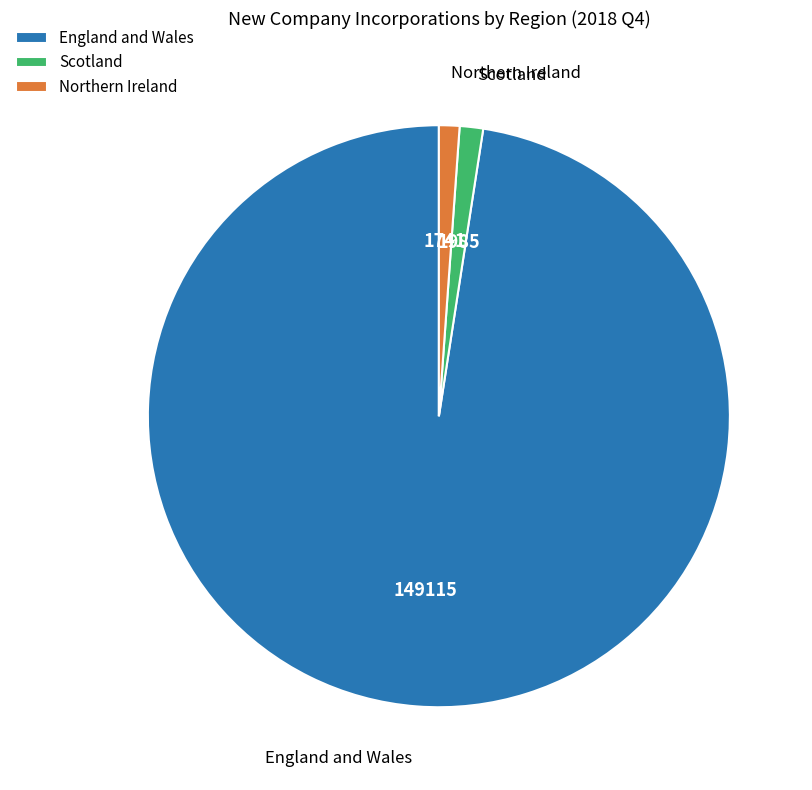

How many slices are in this pie chart?

3